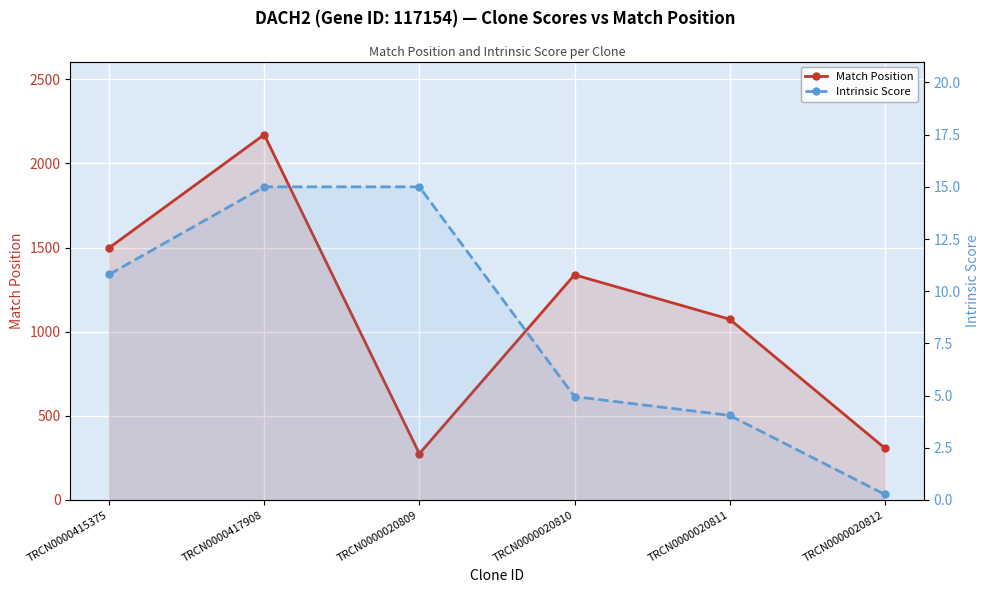

Reading left to right, list all the values displayed in this chart.

Match Position: TRCN0000415375=1498.0	TRCN0000417908=2171.0	TRCN0000020809=275.0	TRCN0000020810=1338.0	TRCN0000020811=1074.0	TRCN0000020812=308.0
Intrinsic Score: TRCN0000415375=10.8	TRCN0000417908=15.0	TRCN0000020809=15.0	TRCN0000020810=5.0	TRCN0000020811=4.0	TRCN0000020812=0.3